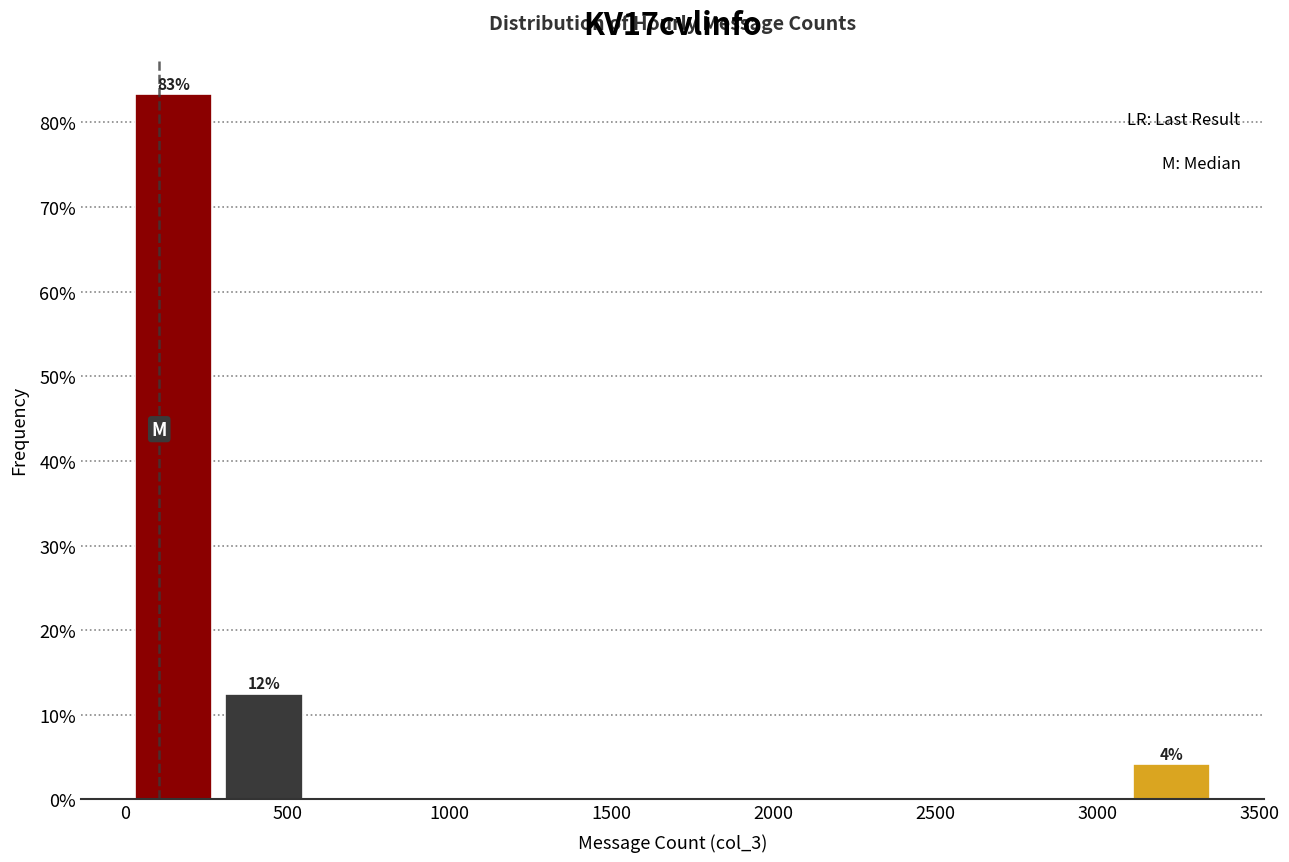

Which range on the x-axis has the tallest bar?

0 to 300